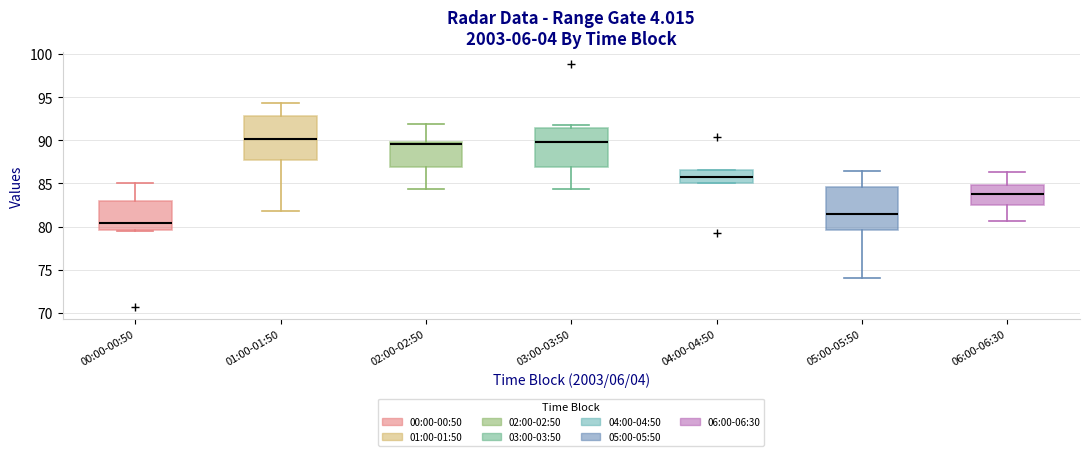

Reading left to right, read every box against the y-axis: the position of its median line, the range the box covers, and the ends of its whiskers. The values are not printed on the chart, so give them approximately, as read against the axis.

00:00-00:50: median 80.5, box 79.5 to 83.0, whiskers 79.5 to 85.0
01:00-01:50: median 90.0, box 88.0 to 93.0, whiskers 82.0 to 94.5
02:00-02:50: median 89.5, box 87.0 to 90.0, whiskers 84.5 to 92.0
03:00-03:50: median 90.0, box 87.0 to 91.5, whiskers 84.5 to 92.0
04:00-04:50: median 86.0, box 85.0 to 86.5, whiskers 85.0 to 86.5
05:00-05:50: median 81.5, box 79.5 to 84.5, whiskers 74.0 to 86.5
06:00-06:30: median 84.0, box 82.5 to 85.0, whiskers 80.5 to 86.5